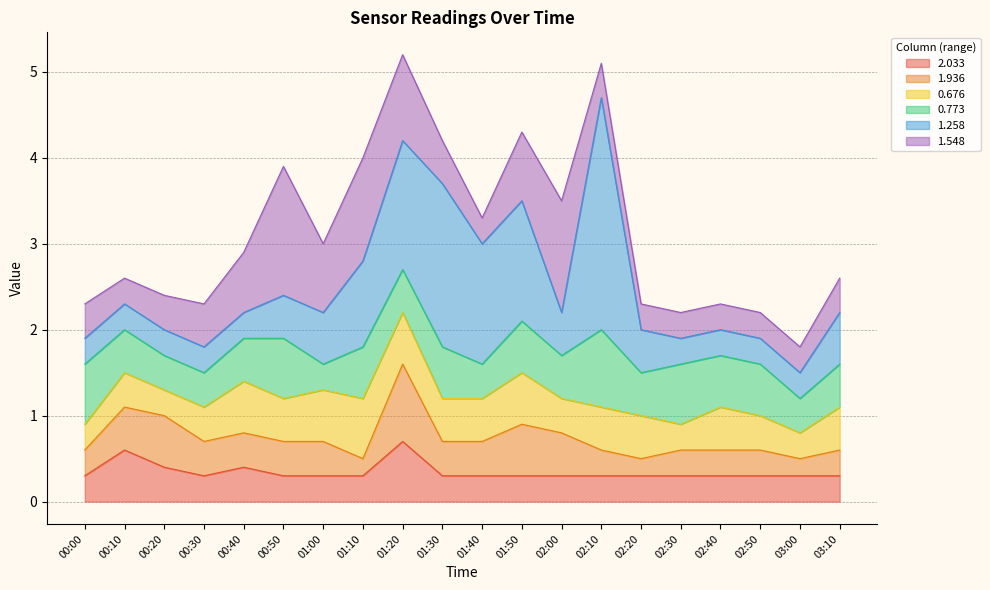

What is the minimum value shown in the chart?

0.2